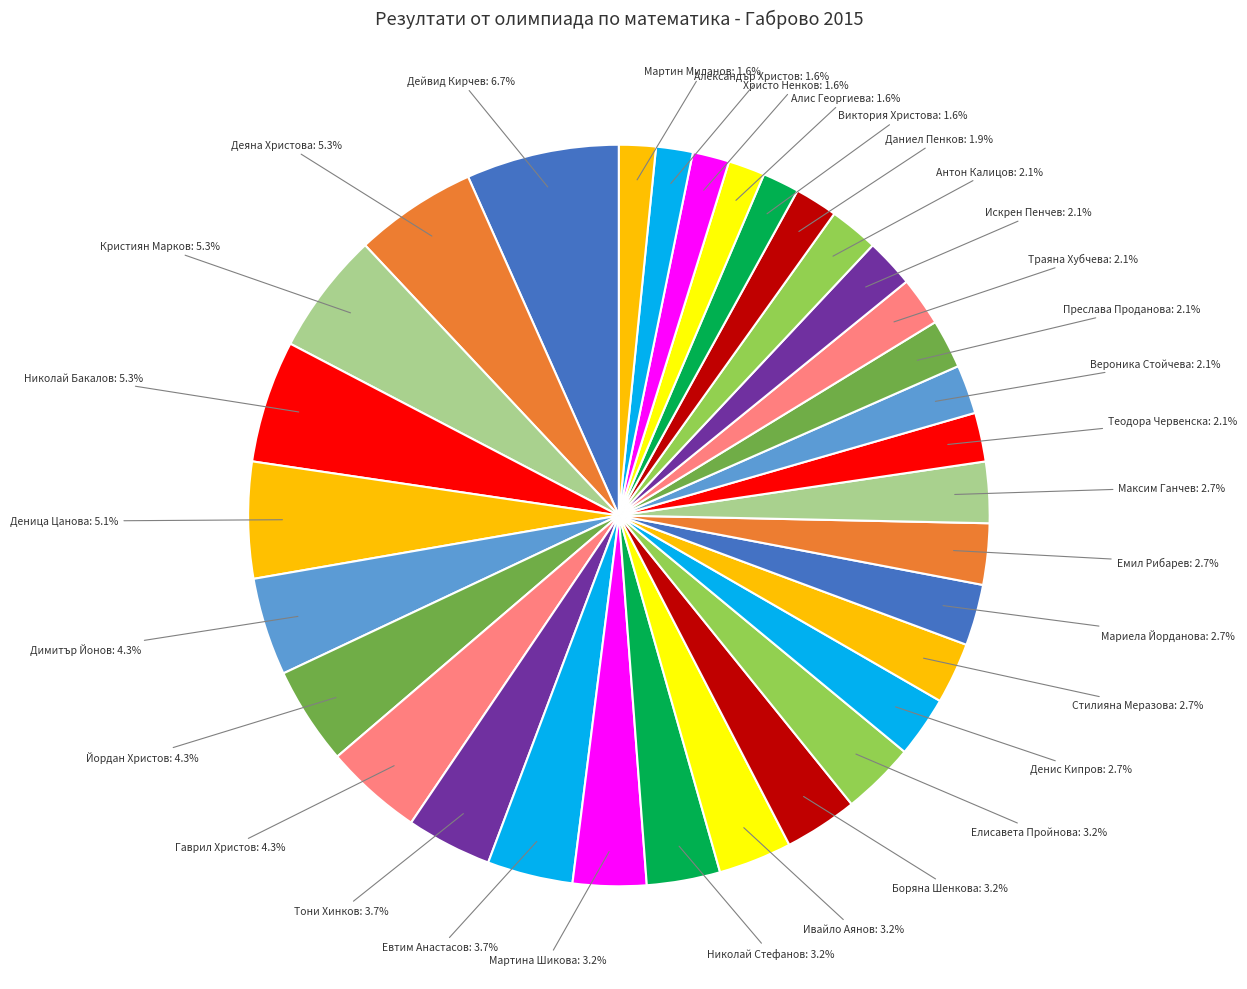

Is there a majority slice in this chart?

No